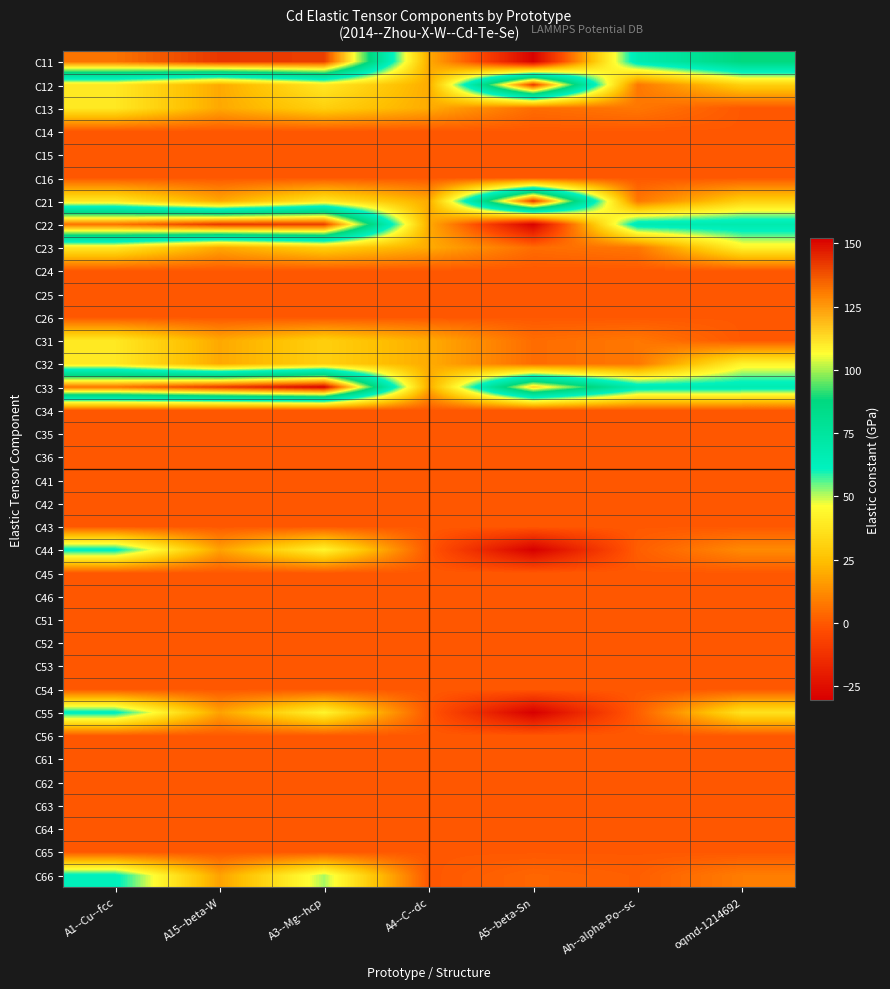

Reading right to left, list all the values displayed in this chart.

C11: oqmd-1214692=88.1	Ah--alpha-Po--sc=67.3	A5--beta-Sn=-29.5	A4--C--dc=19.5	A3--Mg--hcp=141.0	A15--beta-W=142.4	A1--Cu--fcc=131.9
C12: oqmd-1214692=30.2	Ah--alpha-Po--sc=7.4	A5--beta-Sn=142.3	A4--C--dc=19.9	A3--Mg--hcp=38.6	A15--beta-W=19.2	A1--Cu--fcc=38.9
C13: oqmd-1214692=0.0	Ah--alpha-Po--sc=7.4	A5--beta-Sn=4.9	A4--C--dc=19.9	A3--Mg--hcp=30.2	A15--beta-W=19.2	A1--Cu--fcc=38.9
C14: oqmd-1214692=0.0	Ah--alpha-Po--sc=0.0	A5--beta-Sn=0.0	A4--C--dc=0.0	A3--Mg--hcp=0.0	A15--beta-W=0.0	A1--Cu--fcc=0.0
C15: oqmd-1214692=0.0	Ah--alpha-Po--sc=0.0	A5--beta-Sn=0.0	A4--C--dc=0.0	A3--Mg--hcp=0.0	A15--beta-W=0.0	A1--Cu--fcc=0.0
C16: oqmd-1214692=0.0	Ah--alpha-Po--sc=0.0	A5--beta-Sn=0.0	A4--C--dc=0.0	A3--Mg--hcp=0.0	A15--beta-W=0.0	A1--Cu--fcc=0.0
C21: oqmd-1214692=30.2	Ah--alpha-Po--sc=7.4	A5--beta-Sn=142.3	A4--C--dc=19.9	A3--Mg--hcp=38.6	A15--beta-W=19.2	A1--Cu--fcc=38.9
C22: oqmd-1214692=68.4	Ah--alpha-Po--sc=67.3	A5--beta-Sn=-29.5	A4--C--dc=19.5	A3--Mg--hcp=141.0	A15--beta-W=142.4	A1--Cu--fcc=131.9
C23: oqmd-1214692=42.4	Ah--alpha-Po--sc=7.4	A5--beta-Sn=4.9	A4--C--dc=19.9	A3--Mg--hcp=30.2	A15--beta-W=19.2	A1--Cu--fcc=38.9
C24: oqmd-1214692=0.0	Ah--alpha-Po--sc=0.0	A5--beta-Sn=0.0	A4--C--dc=0.0	A3--Mg--hcp=0.0	A15--beta-W=0.0	A1--Cu--fcc=0.0
C25: oqmd-1214692=0.0	Ah--alpha-Po--sc=0.0	A5--beta-Sn=0.0	A4--C--dc=0.0	A3--Mg--hcp=0.0	A15--beta-W=0.0	A1--Cu--fcc=0.0
C26: oqmd-1214692=0.0	Ah--alpha-Po--sc=0.0	A5--beta-Sn=0.0	A4--C--dc=0.0	A3--Mg--hcp=0.0	A15--beta-W=0.0	A1--Cu--fcc=0.0
C31: oqmd-1214692=0.0	Ah--alpha-Po--sc=7.4	A5--beta-Sn=4.9	A4--C--dc=19.9	A3--Mg--hcp=30.2	A15--beta-W=19.2	A1--Cu--fcc=38.9
C32: oqmd-1214692=42.4	Ah--alpha-Po--sc=7.4	A5--beta-Sn=4.9	A4--C--dc=19.9	A3--Mg--hcp=30.2	A15--beta-W=19.2	A1--Cu--fcc=38.9
C33: oqmd-1214692=66.4	Ah--alpha-Po--sc=67.3	A5--beta-Sn=114.5	A4--C--dc=19.5	A3--Mg--hcp=152.1	A15--beta-W=142.4	A1--Cu--fcc=131.9
C34: oqmd-1214692=0.0	Ah--alpha-Po--sc=0.0	A5--beta-Sn=0.0	A4--C--dc=0.0	A3--Mg--hcp=0.0	A15--beta-W=0.0	A1--Cu--fcc=0.0
C35: oqmd-1214692=0.0	Ah--alpha-Po--sc=0.0	A5--beta-Sn=0.0	A4--C--dc=0.0	A3--Mg--hcp=0.0	A15--beta-W=0.0	A1--Cu--fcc=0.0
C36: oqmd-1214692=0.0	Ah--alpha-Po--sc=0.0	A5--beta-Sn=0.0	A4--C--dc=0.0	A3--Mg--hcp=0.0	A15--beta-W=0.0	A1--Cu--fcc=0.0
C41: oqmd-1214692=0.0	Ah--alpha-Po--sc=0.0	A5--beta-Sn=0.0	A4--C--dc=0.0	A3--Mg--hcp=0.0	A15--beta-W=0.0	A1--Cu--fcc=0.0
C42: oqmd-1214692=0.0	Ah--alpha-Po--sc=0.0	A5--beta-Sn=0.0	A4--C--dc=0.0	A3--Mg--hcp=0.0	A15--beta-W=0.0	A1--Cu--fcc=0.0
C43: oqmd-1214692=0.0	Ah--alpha-Po--sc=0.0	A5--beta-Sn=0.0	A4--C--dc=0.0	A3--Mg--hcp=0.0	A15--beta-W=0.0	A1--Cu--fcc=0.0
C44: oqmd-1214692=12.0	Ah--alpha-Po--sc=1.5	A5--beta-Sn=-30.5	A4--C--dc=-0.2	A3--Mg--hcp=43.0	A15--beta-W=17.6	A1--Cu--fcc=62.9
C45: oqmd-1214692=0.0	Ah--alpha-Po--sc=0.0	A5--beta-Sn=0.0	A4--C--dc=0.0	A3--Mg--hcp=0.0	A15--beta-W=0.0	A1--Cu--fcc=0.0
C46: oqmd-1214692=0.0	Ah--alpha-Po--sc=0.0	A5--beta-Sn=0.0	A4--C--dc=0.0	A3--Mg--hcp=0.0	A15--beta-W=0.0	A1--Cu--fcc=0.0
C51: oqmd-1214692=0.0	Ah--alpha-Po--sc=0.0	A5--beta-Sn=0.0	A4--C--dc=0.0	A3--Mg--hcp=0.0	A15--beta-W=0.0	A1--Cu--fcc=0.0
C52: oqmd-1214692=0.0	Ah--alpha-Po--sc=0.0	A5--beta-Sn=0.0	A4--C--dc=0.0	A3--Mg--hcp=0.0	A15--beta-W=0.0	A1--Cu--fcc=0.0
C53: oqmd-1214692=0.0	Ah--alpha-Po--sc=0.0	A5--beta-Sn=0.0	A4--C--dc=0.0	A3--Mg--hcp=0.0	A15--beta-W=0.0	A1--Cu--fcc=0.0
C54: oqmd-1214692=0.0	Ah--alpha-Po--sc=0.0	A5--beta-Sn=0.0	A4--C--dc=0.0	A3--Mg--hcp=0.0	A15--beta-W=0.0	A1--Cu--fcc=0.0
C55: oqmd-1214692=36.6	Ah--alpha-Po--sc=1.5	A5--beta-Sn=-30.5	A4--C--dc=-0.2	A3--Mg--hcp=43.0	A15--beta-W=17.6	A1--Cu--fcc=62.9
C56: oqmd-1214692=0.0	Ah--alpha-Po--sc=0.0	A5--beta-Sn=0.0	A4--C--dc=0.0	A3--Mg--hcp=0.0	A15--beta-W=0.0	A1--Cu--fcc=0.0
C61: oqmd-1214692=0.0	Ah--alpha-Po--sc=0.0	A5--beta-Sn=0.0	A4--C--dc=0.0	A3--Mg--hcp=0.0	A15--beta-W=0.0	A1--Cu--fcc=0.0
C62: oqmd-1214692=0.0	Ah--alpha-Po--sc=0.0	A5--beta-Sn=0.0	A4--C--dc=0.0	A3--Mg--hcp=0.0	A15--beta-W=0.0	A1--Cu--fcc=0.0
C63: oqmd-1214692=0.0	Ah--alpha-Po--sc=0.0	A5--beta-Sn=0.0	A4--C--dc=0.0	A3--Mg--hcp=0.0	A15--beta-W=0.0	A1--Cu--fcc=0.0
C64: oqmd-1214692=0.0	Ah--alpha-Po--sc=0.0	A5--beta-Sn=0.0	A4--C--dc=0.0	A3--Mg--hcp=0.0	A15--beta-W=0.0	A1--Cu--fcc=0.0
C65: oqmd-1214692=0.0	Ah--alpha-Po--sc=0.0	A5--beta-Sn=0.0	A4--C--dc=0.0	A3--Mg--hcp=0.0	A15--beta-W=0.0	A1--Cu--fcc=0.0
C66: oqmd-1214692=8.8	Ah--alpha-Po--sc=1.5	A5--beta-Sn=3.3	A4--C--dc=-0.2	A3--Mg--hcp=51.2	A15--beta-W=17.6	A1--Cu--fcc=62.9